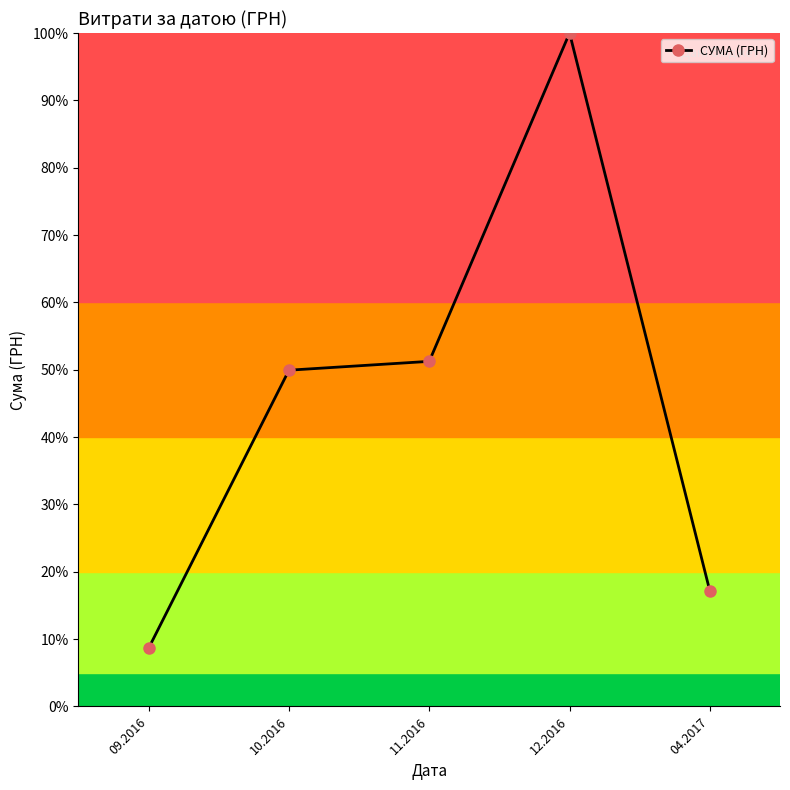

Between 10.2016 and 09.2016, which is larger?

10.2016